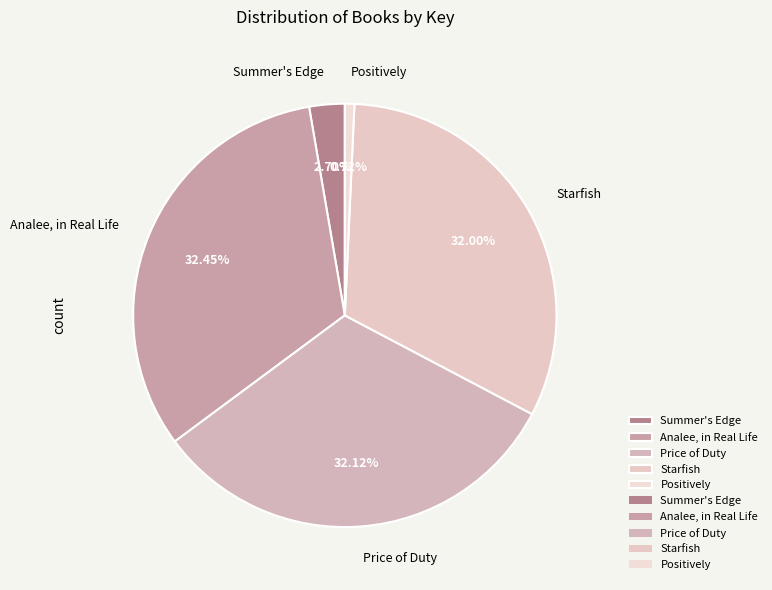

Does Price of Duty account for over 50% of the chart?

No